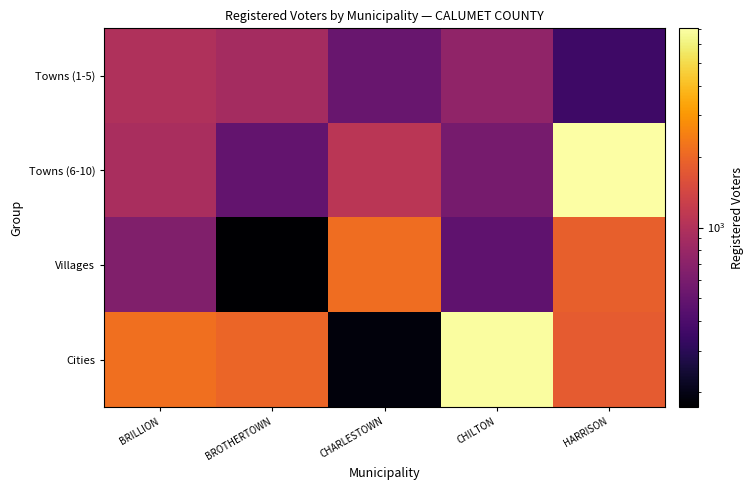

List the series in order of their overall mean, lowest first.

Towns (1-5), Villages, Towns (6-10), Cities